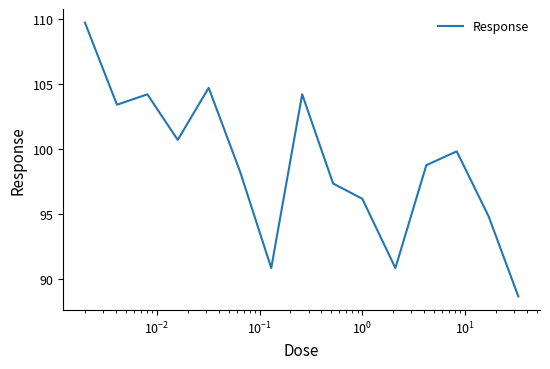

What is the greatest value displayed?

109.7